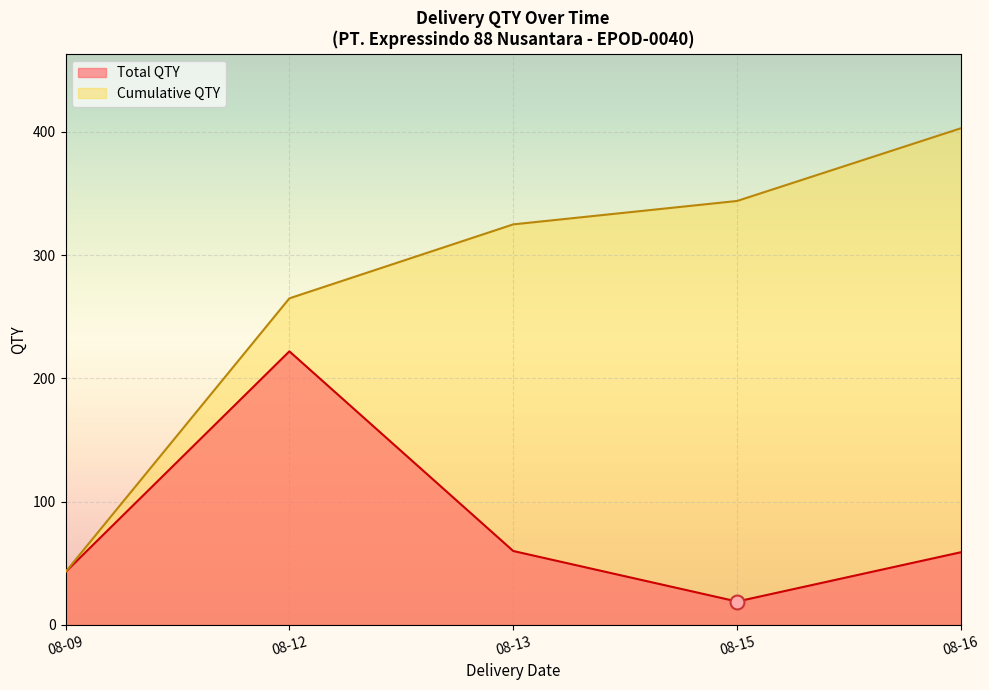

Between 2022-08-12 and 2022-08-12, which is larger?

2022-08-12